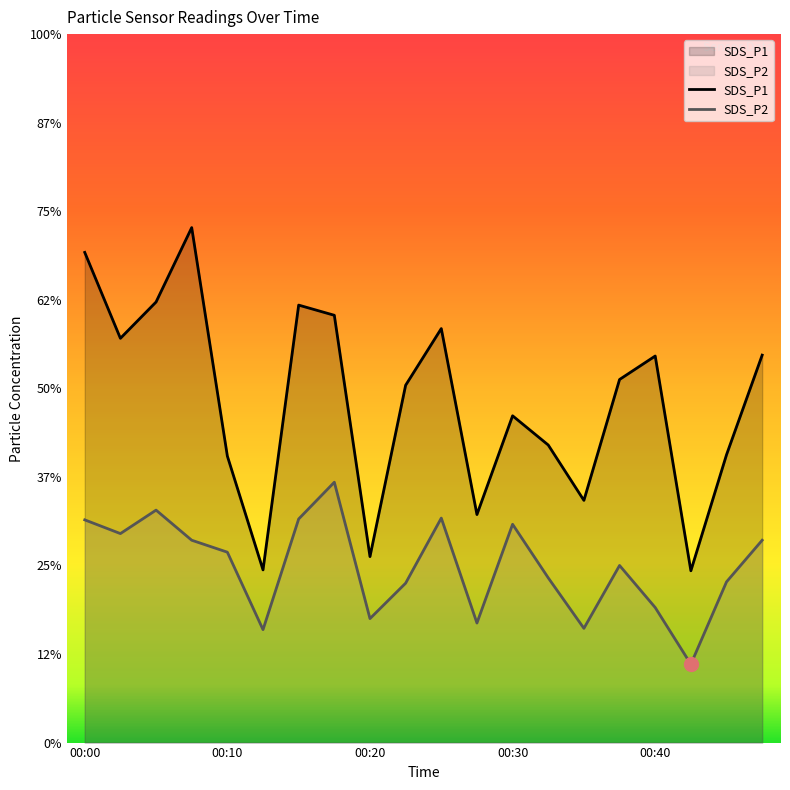

Is the value of SDS_P2 at 00:15 greater than the value of SDS_P1 at 00:27?

No